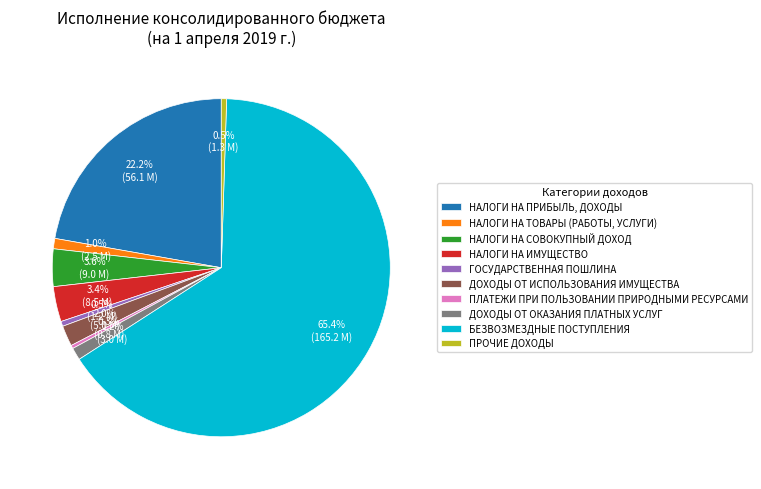

How many segments does this pie chart have?

10